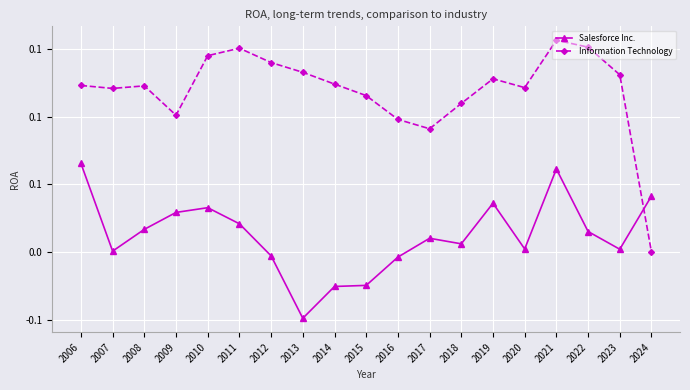

True or false: Salesforce Inc. has a value of 0.0 at 2007.

True